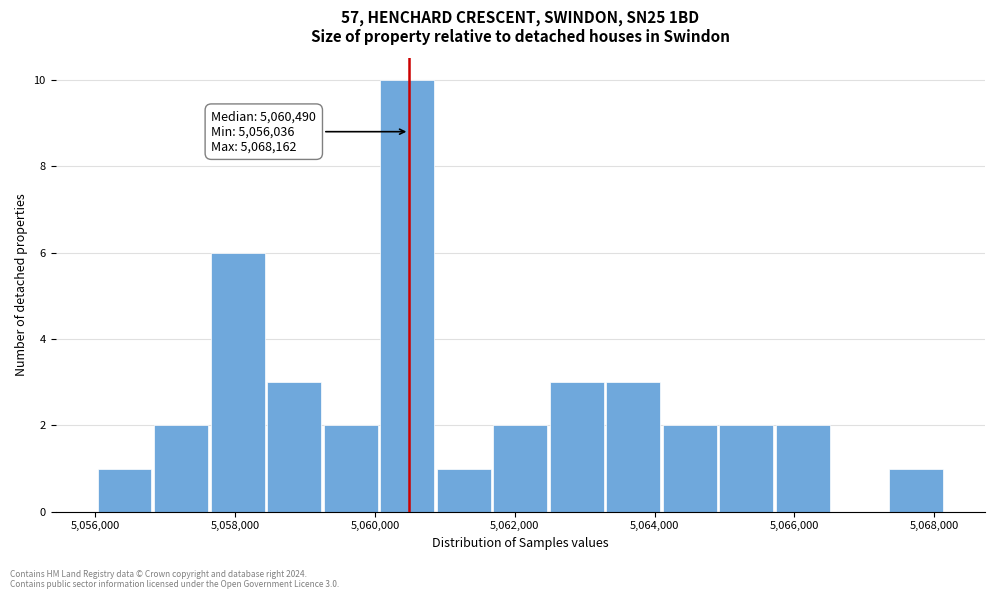

Over which range of the x-axis is the bar tallest?

5060000 to 5060800